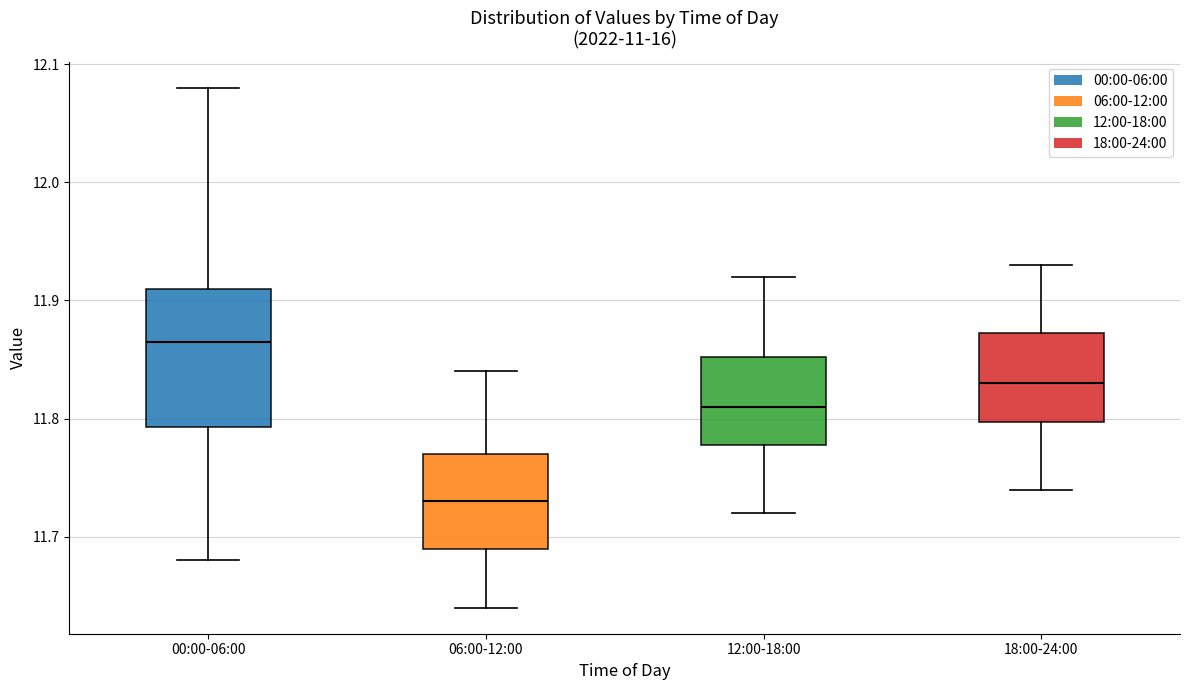

Reading left to right, read every box against the y-axis: the position of its median line, the range the box covers, and the ends of its whiskers. The values are not printed on the chart, so give them approximately, as read against the axis.

00:00-06:00: median 11.87, box 11.79 to 11.91, whiskers 11.68 to 12.08
06:00-12:00: median 11.73, box 11.69 to 11.77, whiskers 11.64 to 11.84
12:00-18:00: median 11.81, box 11.78 to 11.85, whiskers 11.72 to 11.92
18:00-24:00: median 11.83, box 11.80 to 11.87, whiskers 11.74 to 11.93